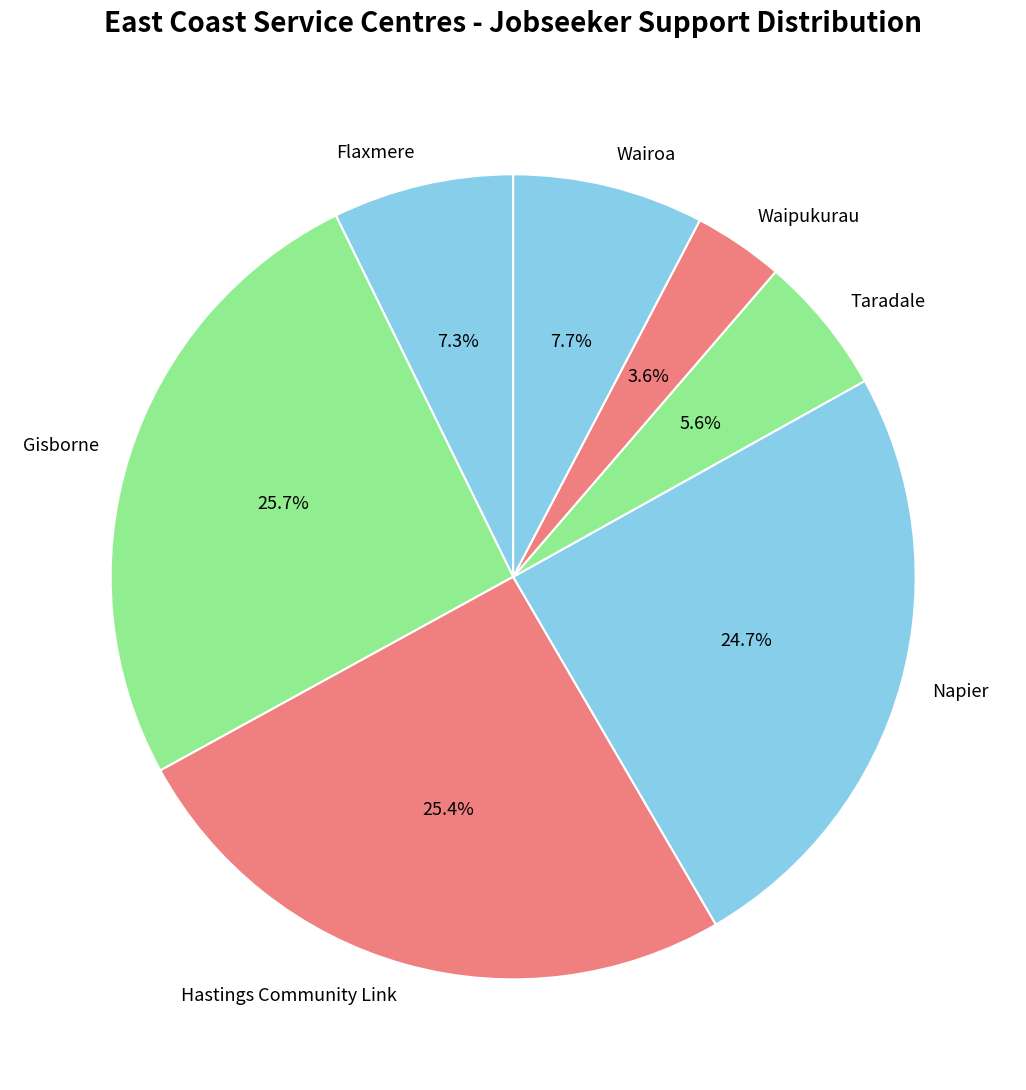

True or false: Taradale accounts for 18% of the total.

False